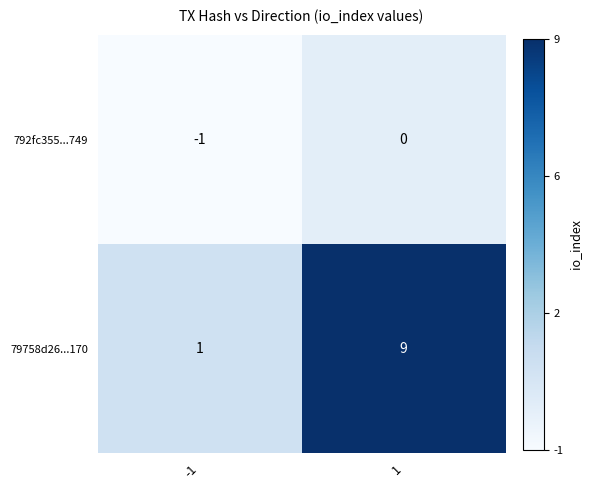

The value of 792fc355...749 at -1 is 0. True or false?

False